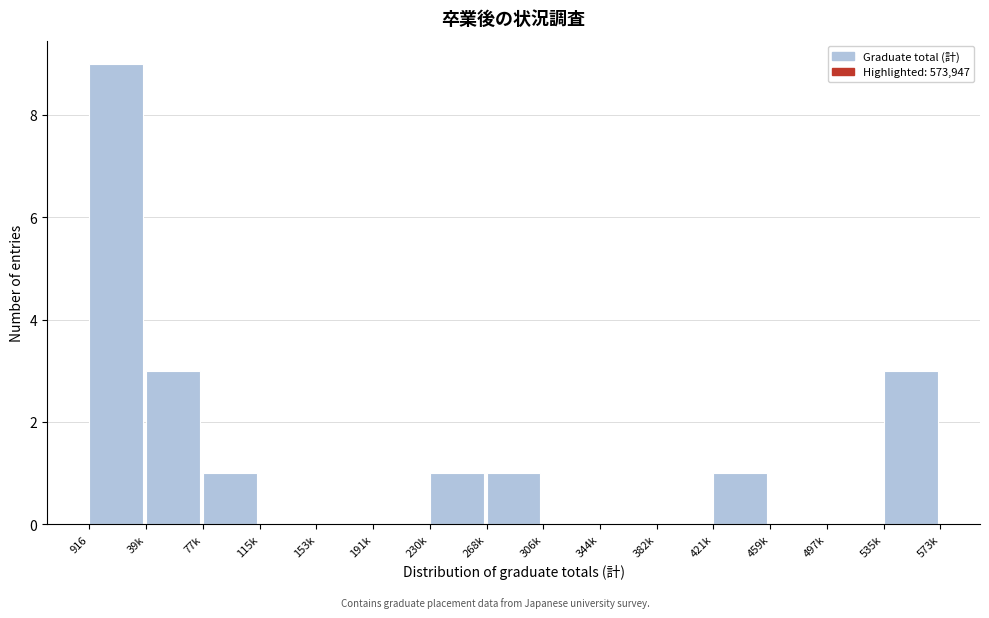

Reading right to left, what are all the values shown in this chart?

535k=3	497k=0	459k=0	421k=1	382k=0	344k=0	306k=0	268k=1	230k=1	191k=0	153k=0	115k=0	77k=1	39k=3	916=9